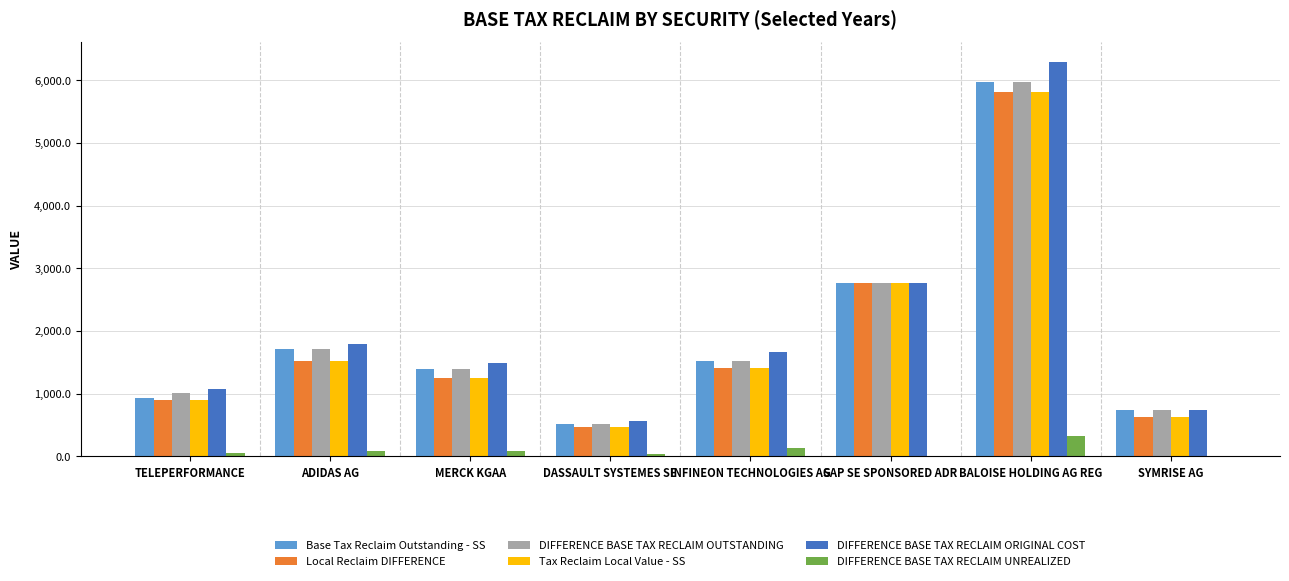

The value of Local Reclaim DIFFERENCE at BALOISE HOLDING AG REG is 5815.0. True or false?

True